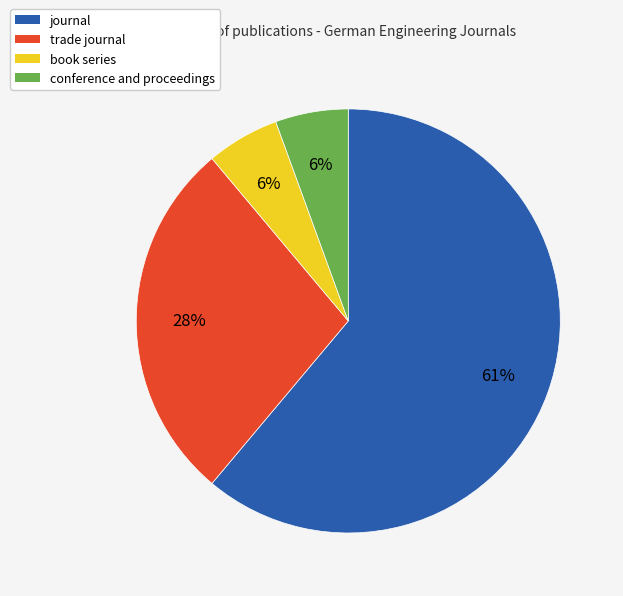

Do trade journal and journal together represent more than half of the pie?

Yes